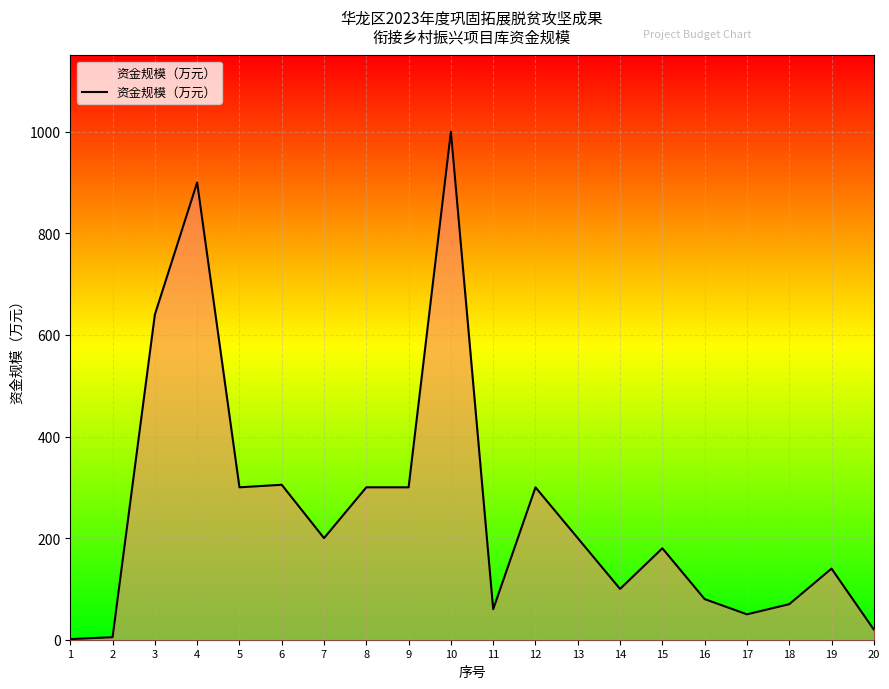

At which category does the chart reach its peak across all series?

10